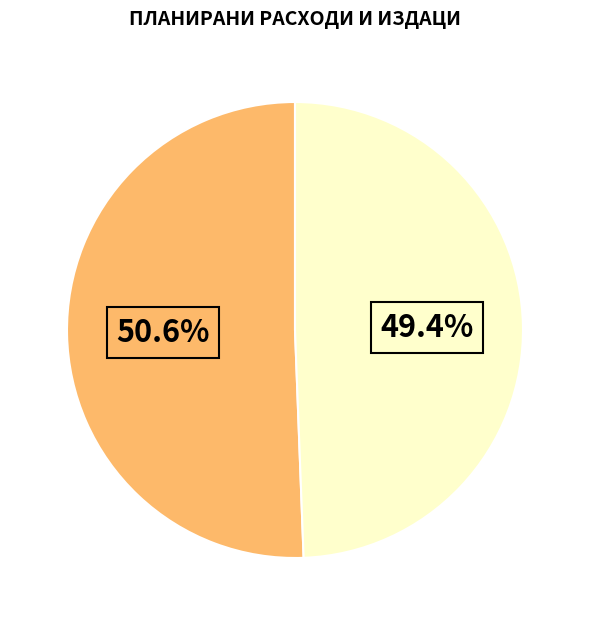

Is there a majority slice in this chart?

Yes